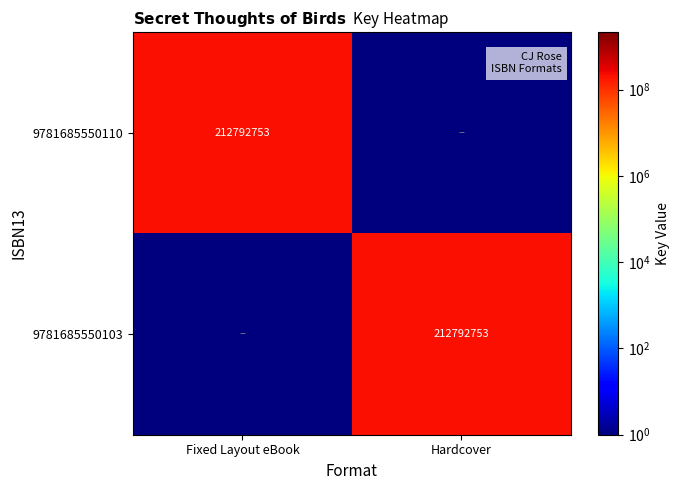

Is it true that 9781685550103 equals 370792142 at Hardcover?

False